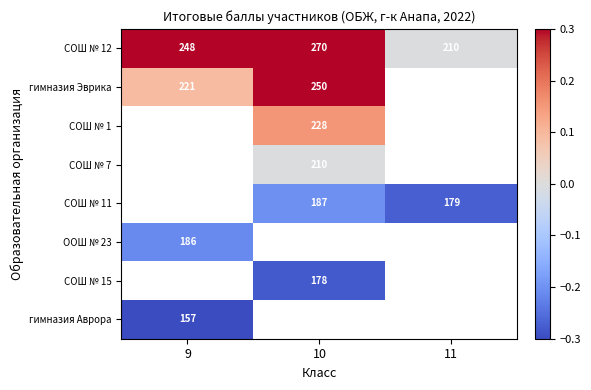

The СОШ № 12 series shows 248.0 at 9. True or false?

True